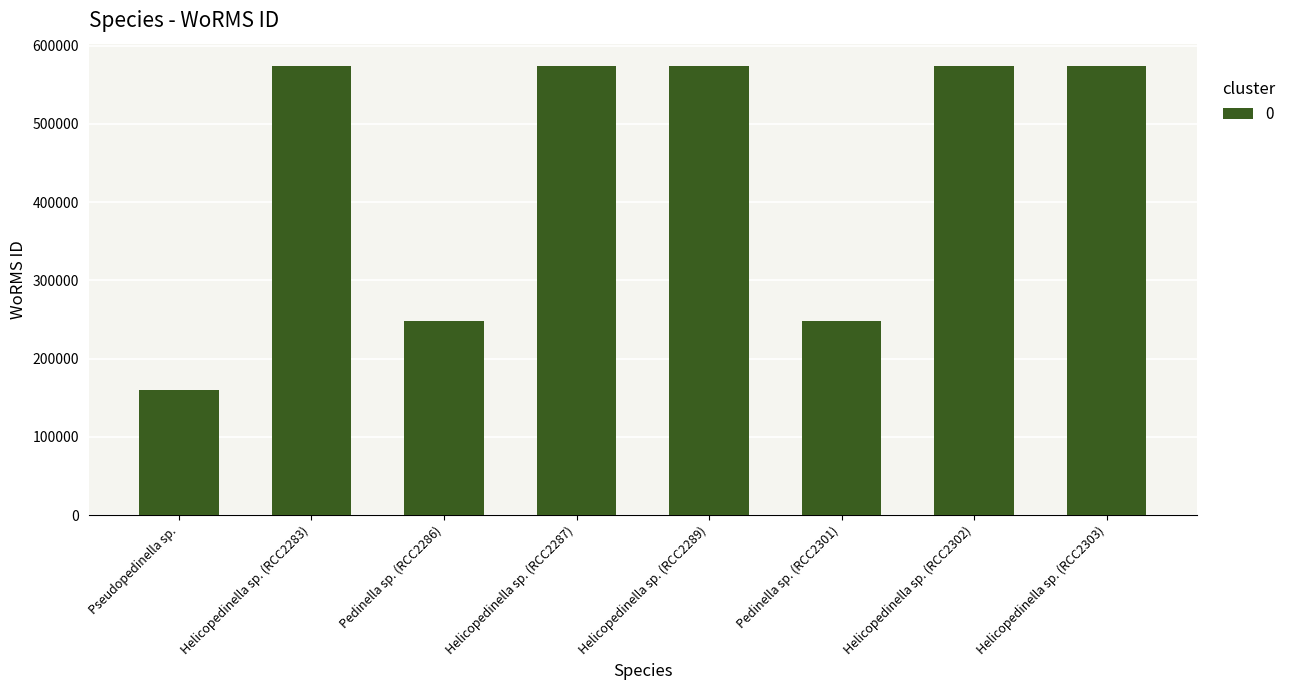

Approximately how many times larger is the value at Helicopedinella sp. (RCC2303) compared to Pedinella sp. (RCC2301)?

2.3